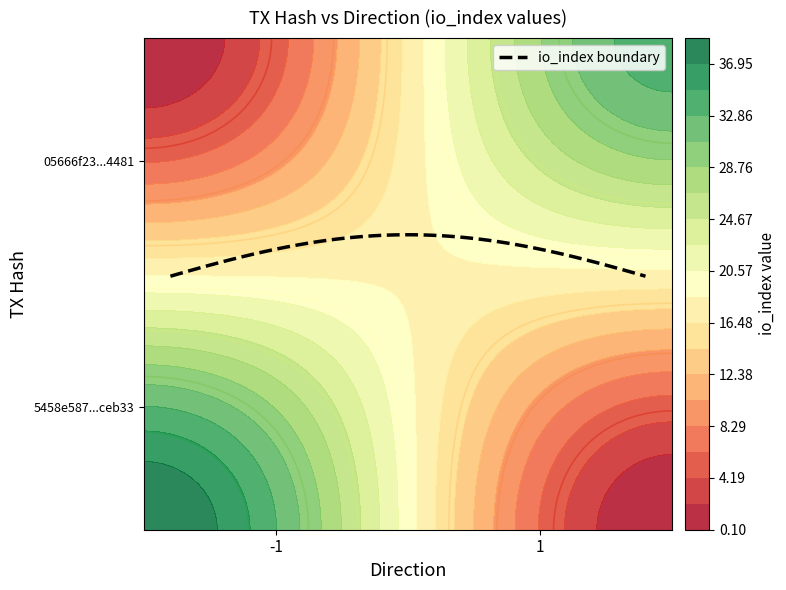

What is the maximum value shown in the chart?

39